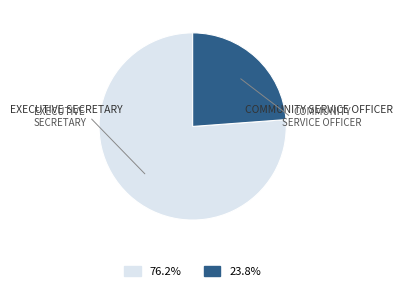

Is there any slice that represents more than half of the pie?

Yes